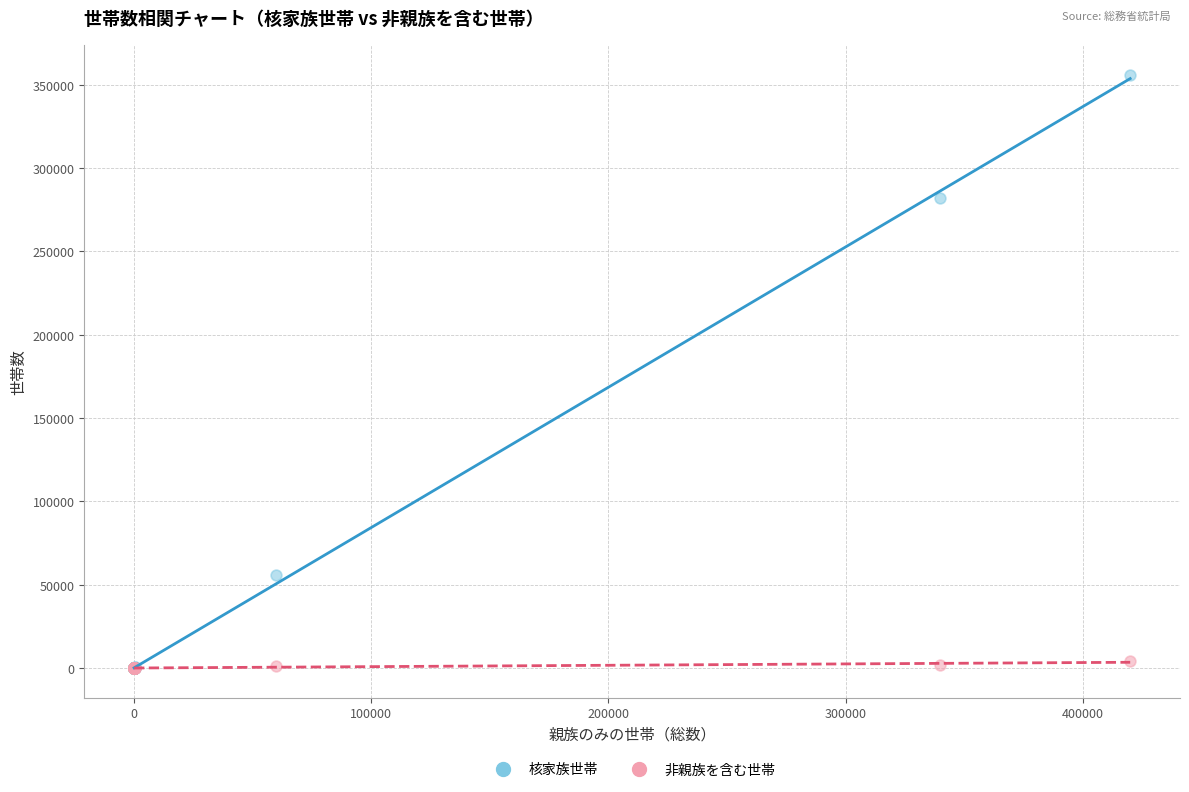

In the 核家族世帯 series, what Y value is closest to 178078?

282316